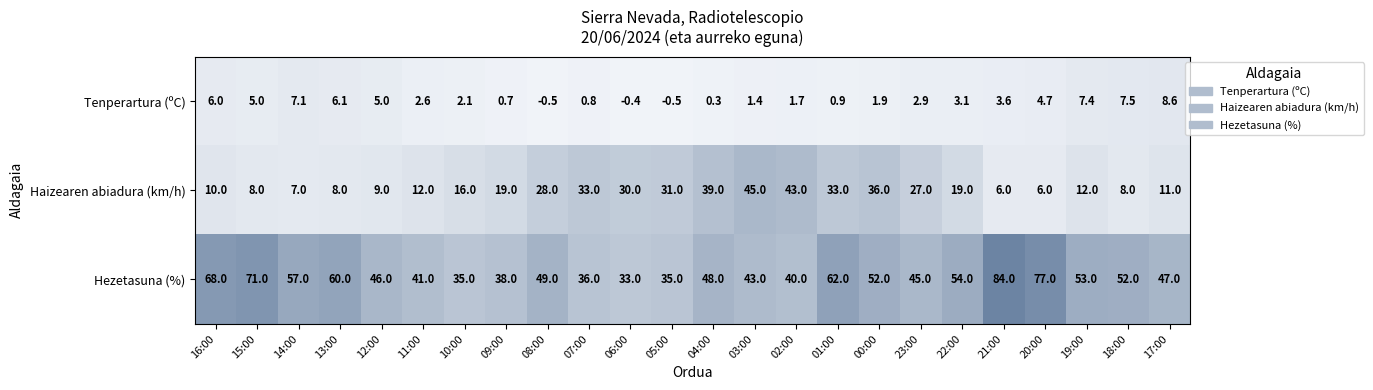

The Tenperartura (ºC) series shows -0.4 at 06:00. True or false?

True